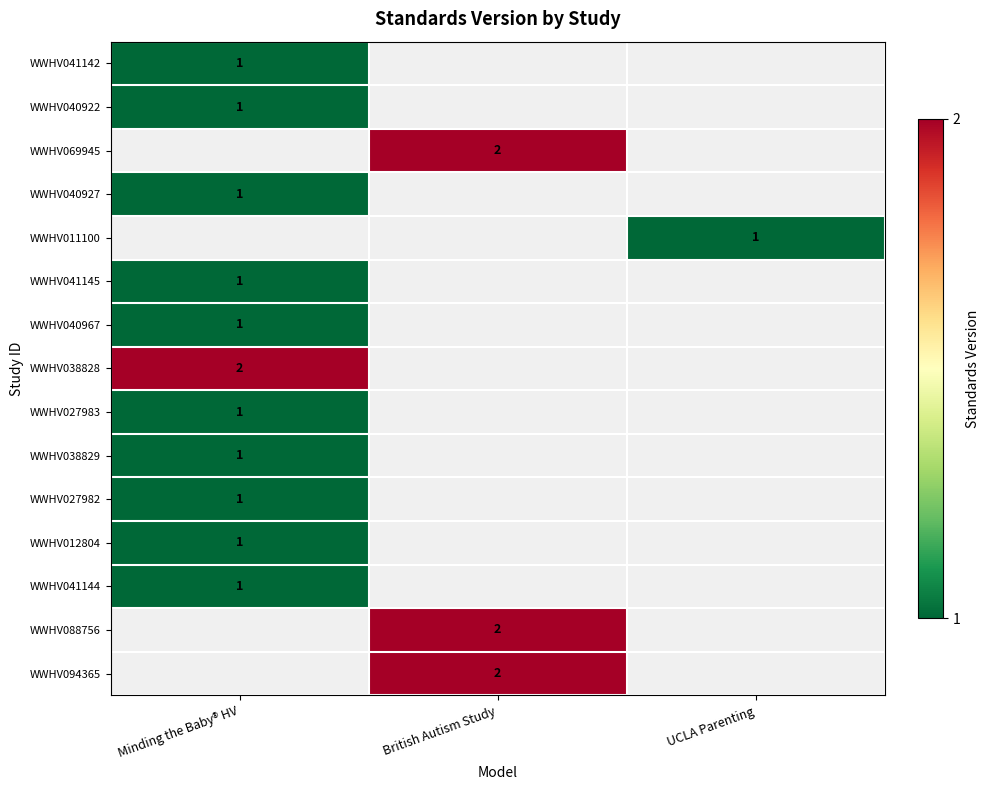

Which has a higher value, Minding the Baby® HV or UCLA Parenting?

Minding the Baby® HV